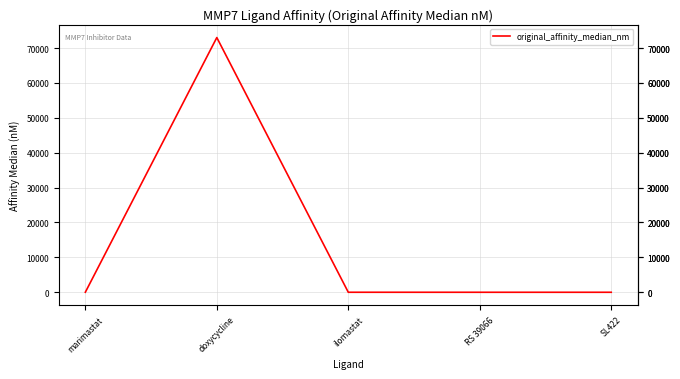

Where is the first local maximum?

doxycycline